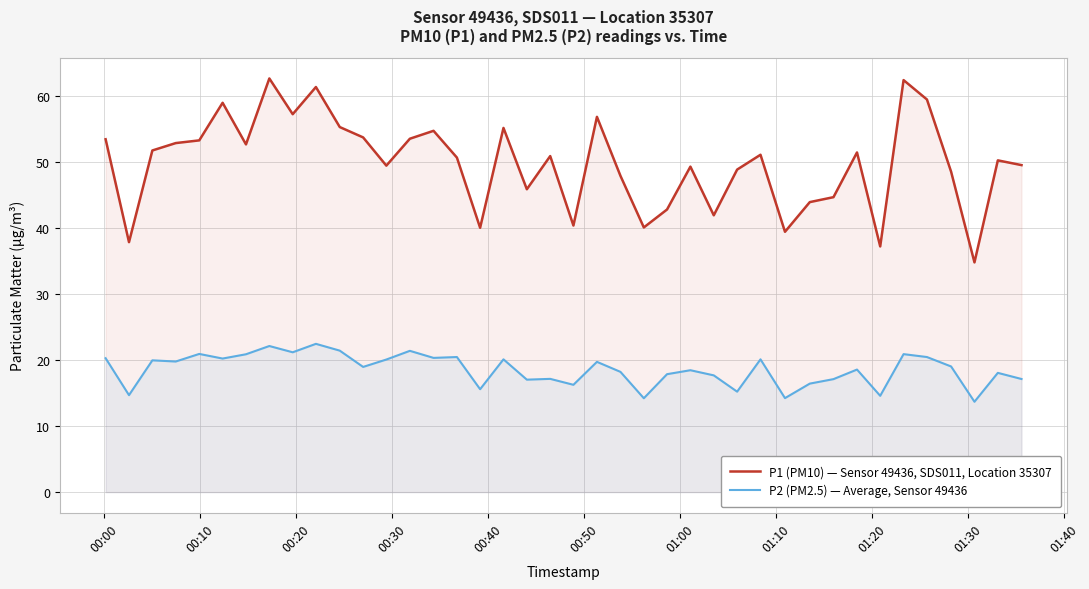

What is the greatest value displayed?

62.7